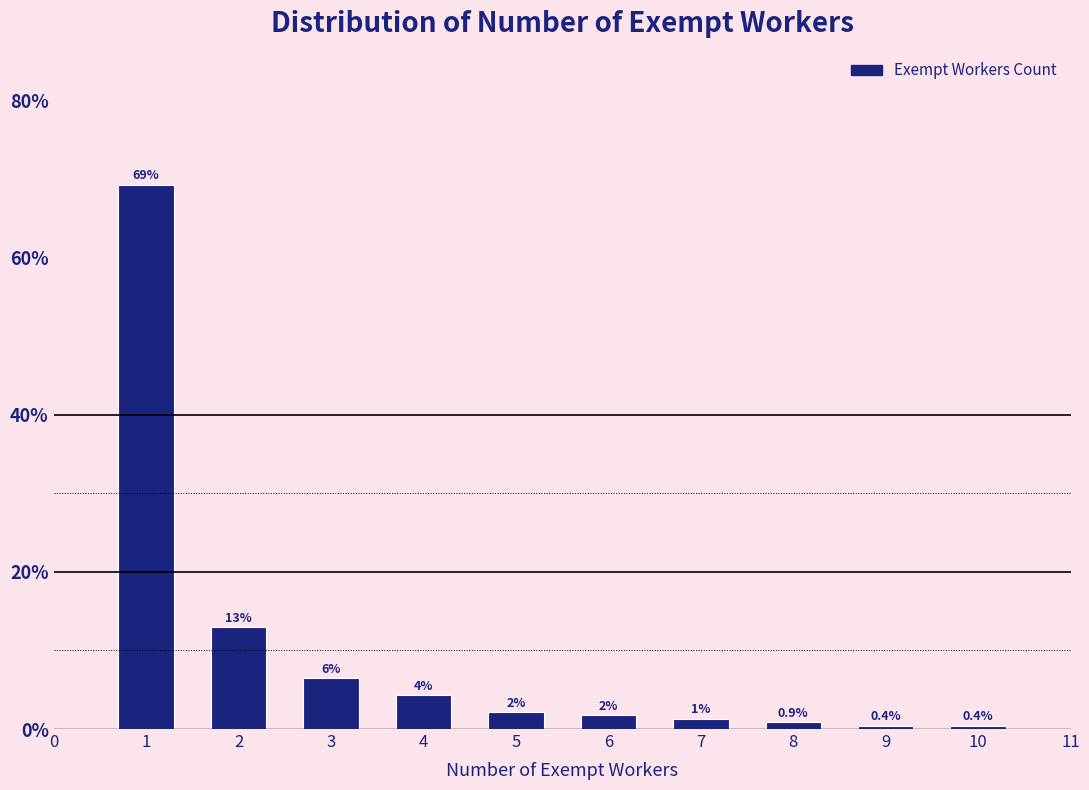

What value does the data have at 2?

13.0